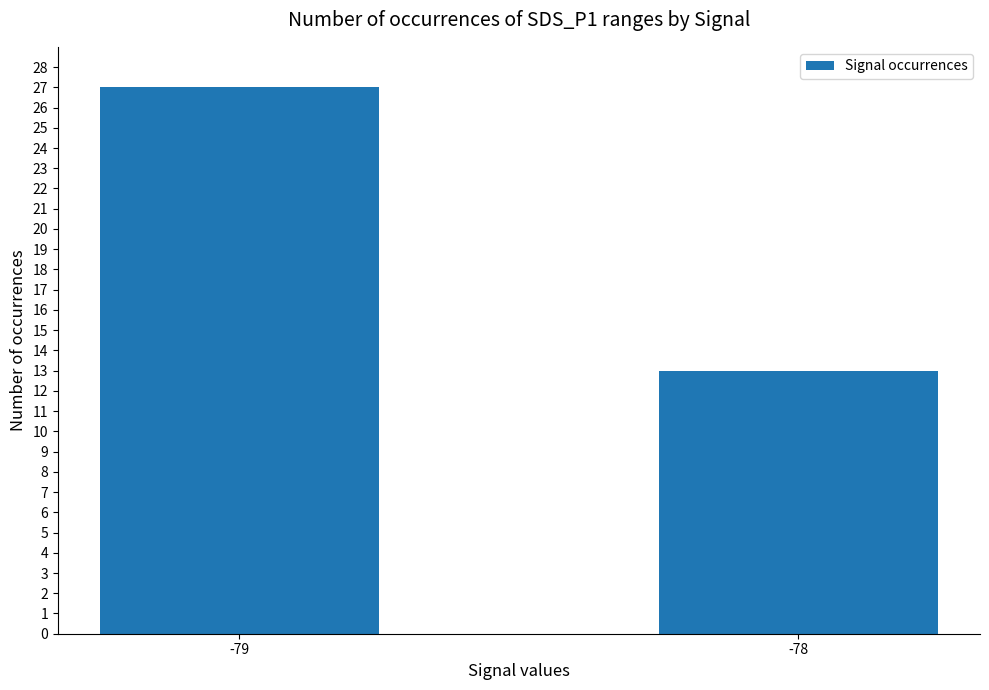

Rank the categories by value from lowest to highest.

-78, -79